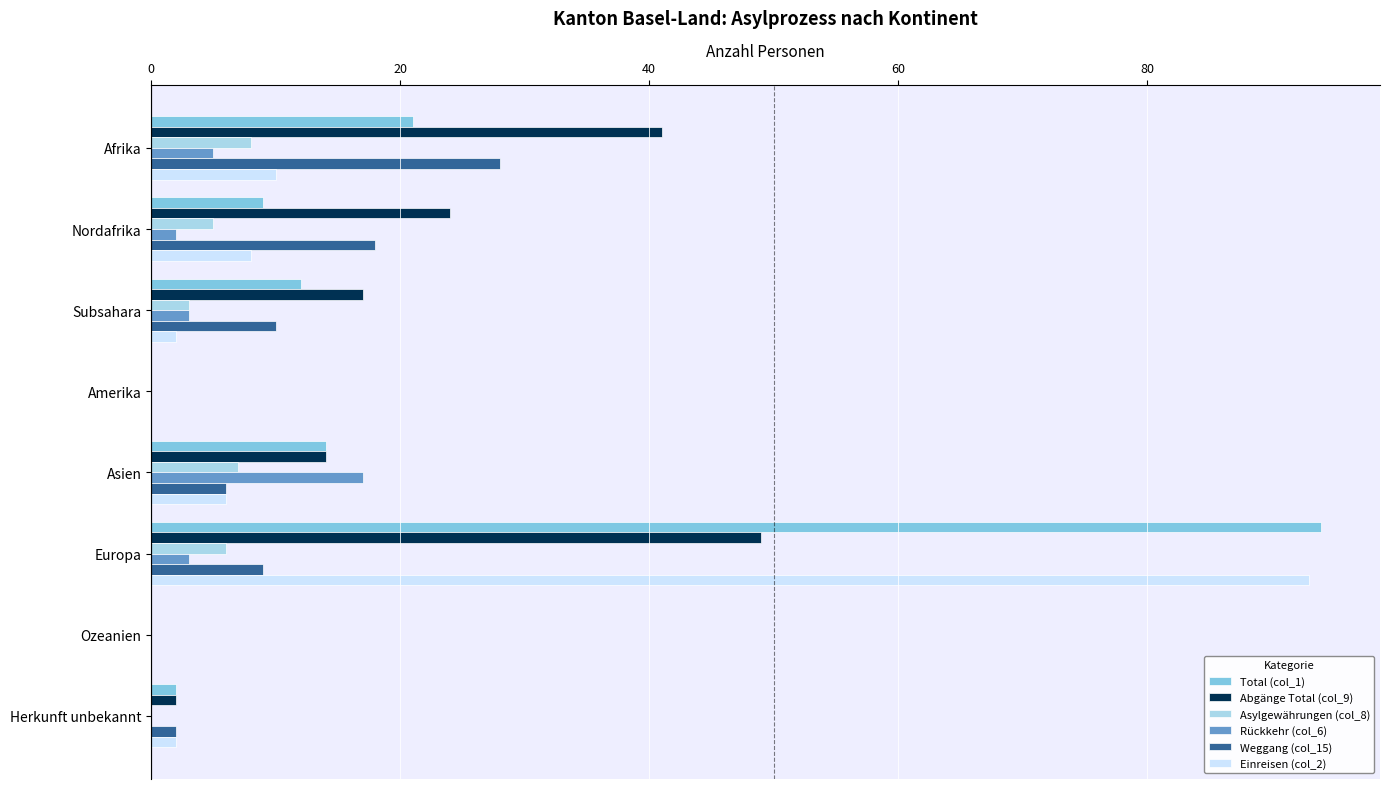

Is the value of Weggang (col_15) at Subsahara greater than the value of Asylgewährungen (col_8) at Afrika?

Yes